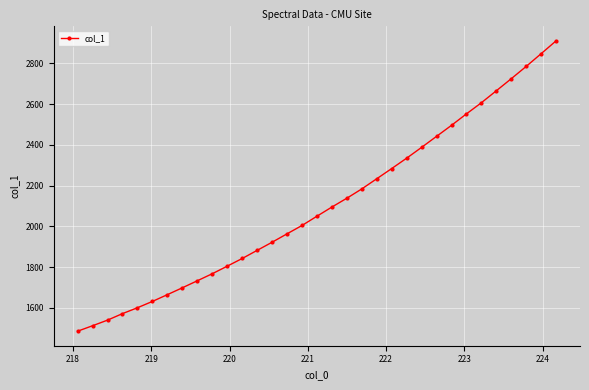

True or false: there are more than 1 points higher than both neighbors.

False